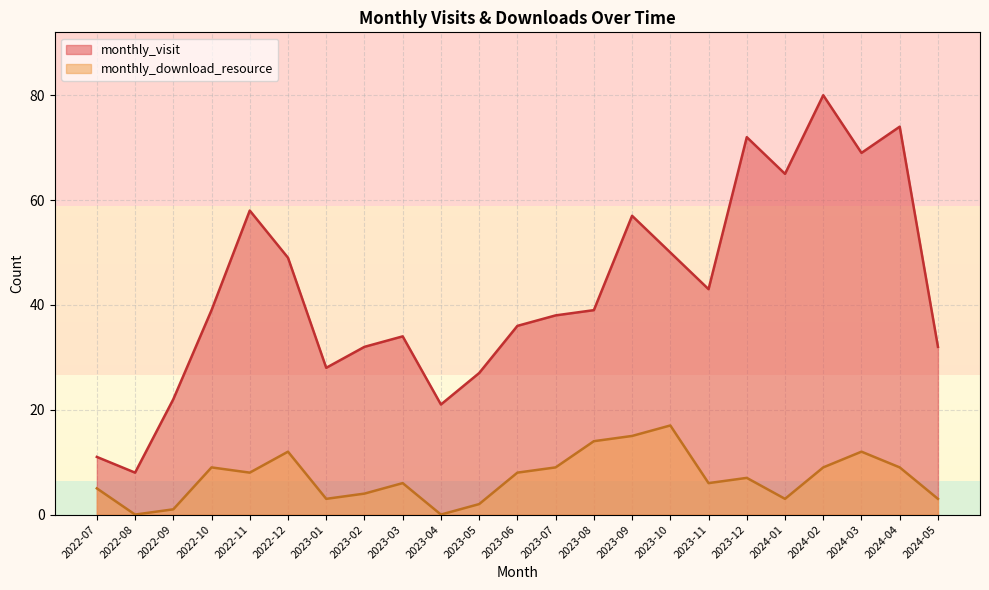

Reading left to right, transcribe all the data shown in this chart.

monthly_visit: 2022-07=11	2022-08=8	2022-09=22	2022-10=39	2022-11=58	2022-12=49	2023-01=28	2023-02=32	2023-03=34	2023-04=21	2023-05=27	2023-06=36	2023-07=38	2023-08=39	2023-09=57	2023-10=50	2023-11=43	2023-12=72	2024-01=65	2024-02=80	2024-03=69	2024-04=74	2024-05=32
monthly_download_resource: 2022-07=5	2022-08=0	2022-09=1	2022-10=9	2022-11=8	2022-12=12	2023-01=3	2023-02=4	2023-03=6	2023-04=0	2023-05=2	2023-06=8	2023-07=9	2023-08=14	2023-09=15	2023-10=17	2023-11=6	2023-12=7	2024-01=3	2024-02=9	2024-03=12	2024-04=9	2024-05=3